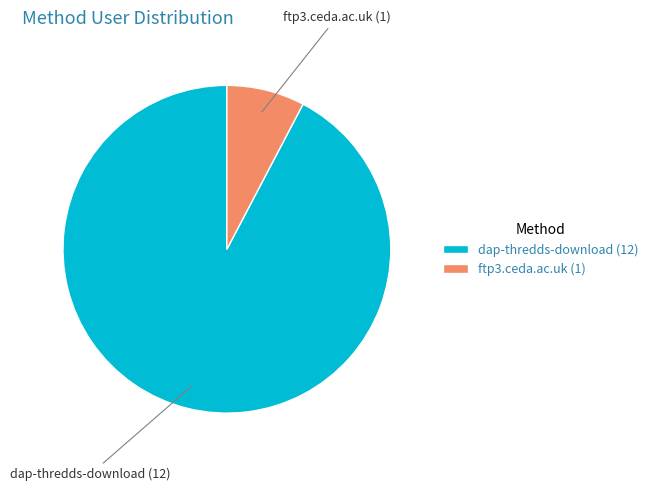

Which category accounts for the majority?

dap-thredds-download